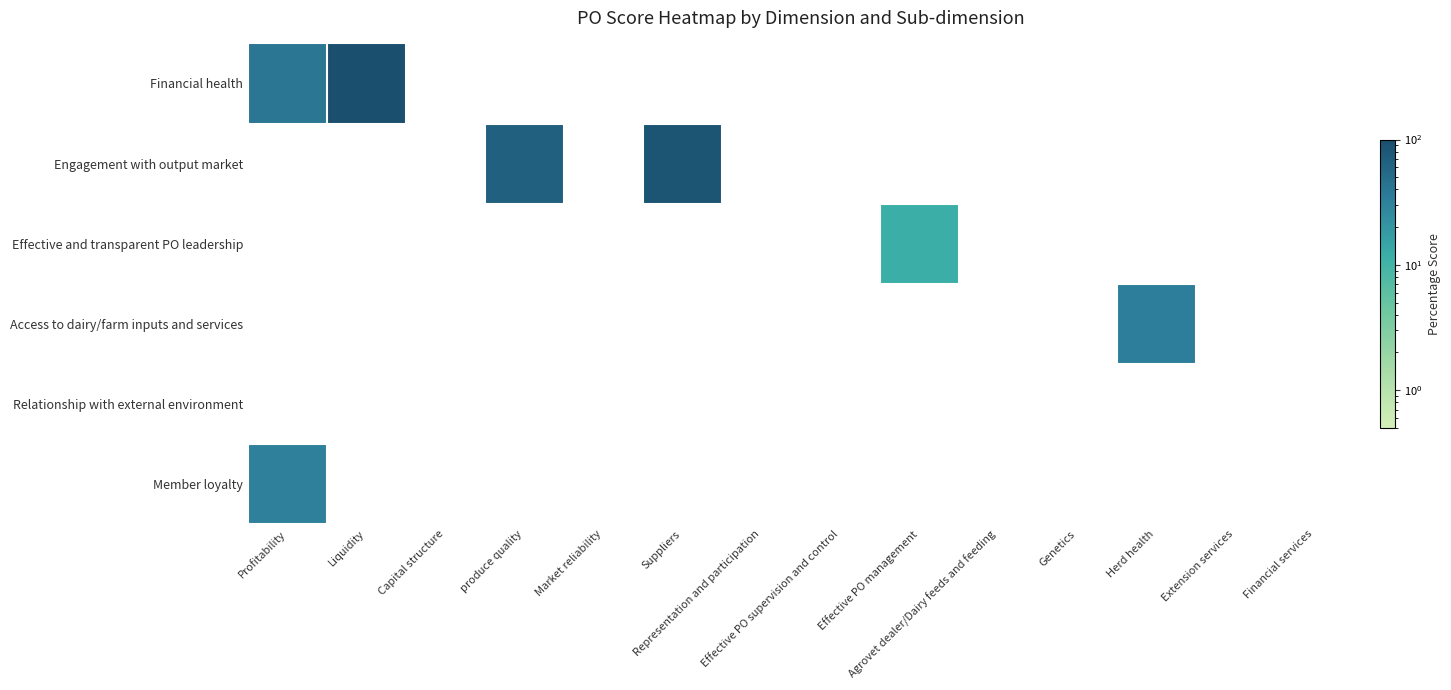

Which series has the largest range (max minus min)?

Financial health